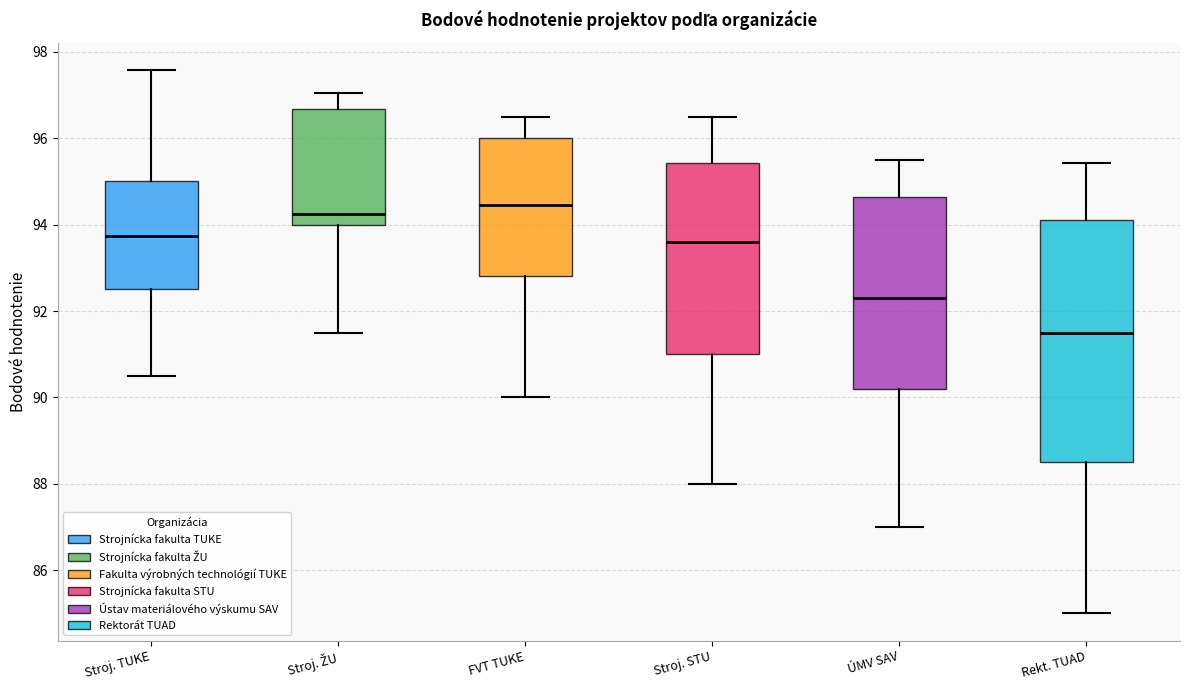

Where does the upper whisker of the box for Stroj. TUKE end on the y-axis? The values are not printed on the chart, so give them approximately, as read against the axis.

97.6